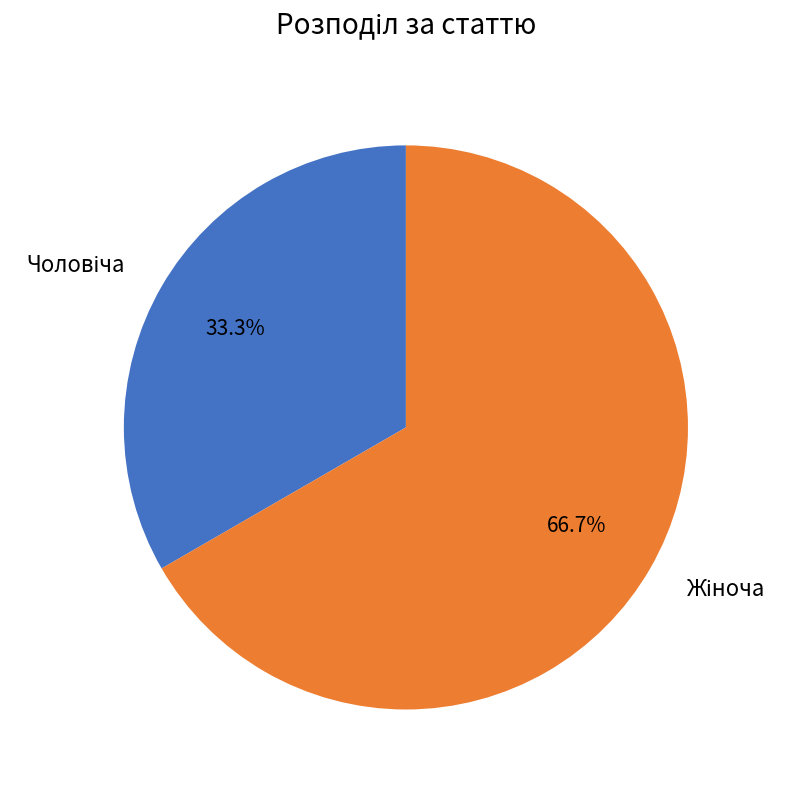

Is there a majority slice in this chart?

Yes